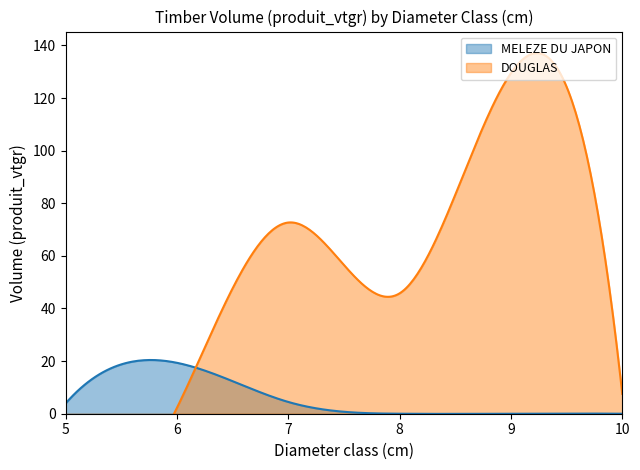

What are all the series names shown in the legend?

MELEZE DU JAPON, DOUGLAS